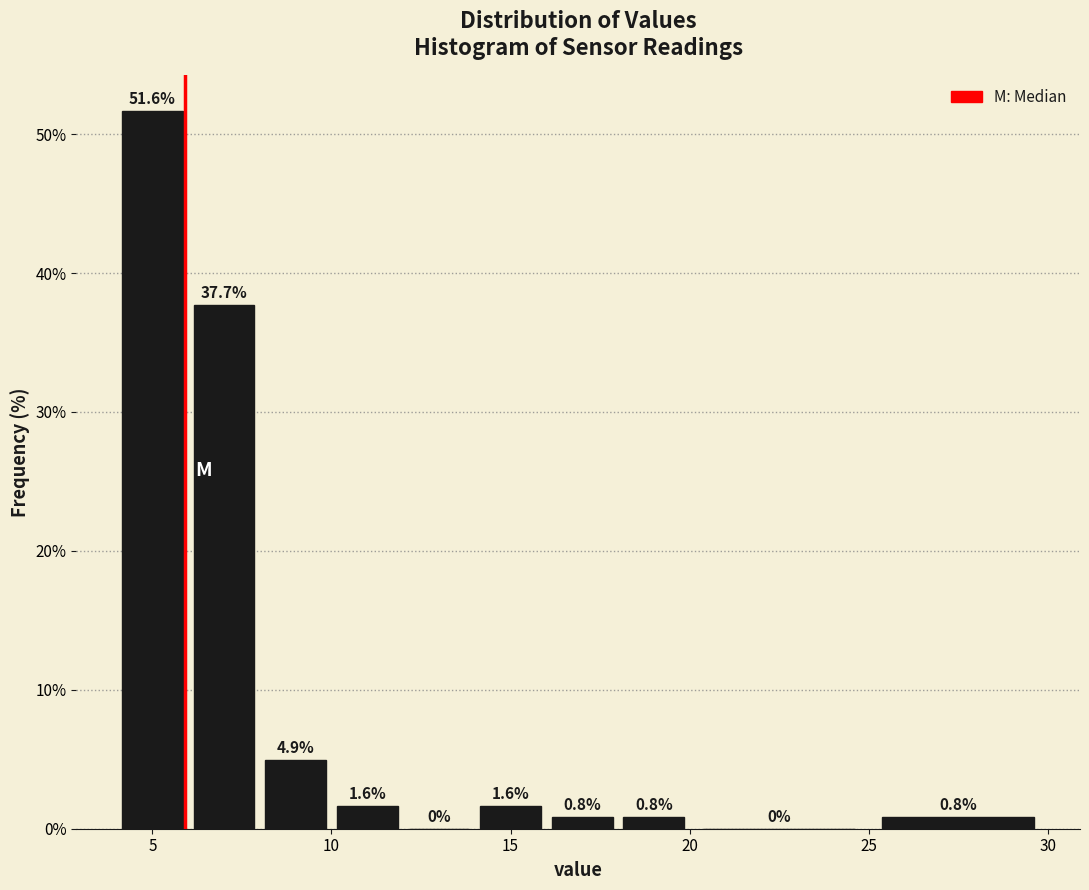

Reading left to right, transcribe this chart: for each bar, give the range it covers on the x-axis and its height.

4 to 6: 51.6
6 to 8: 37.7
8 to 10: 4.9
10 to 12: 1.6
12 to 14: 0.0
14 to 16: 1.6
16 to 18: 0.8
18 to 20: 0.8
20 to 25: 0.0
25 to 30: 0.8